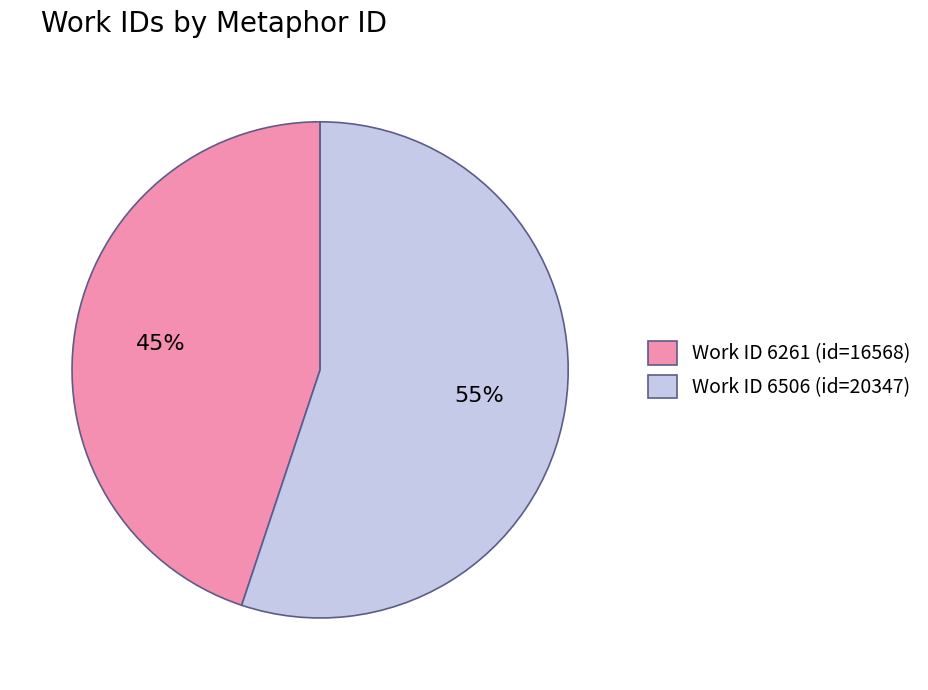

Which slice is the largest?

Work ID 6506 (id=20347)